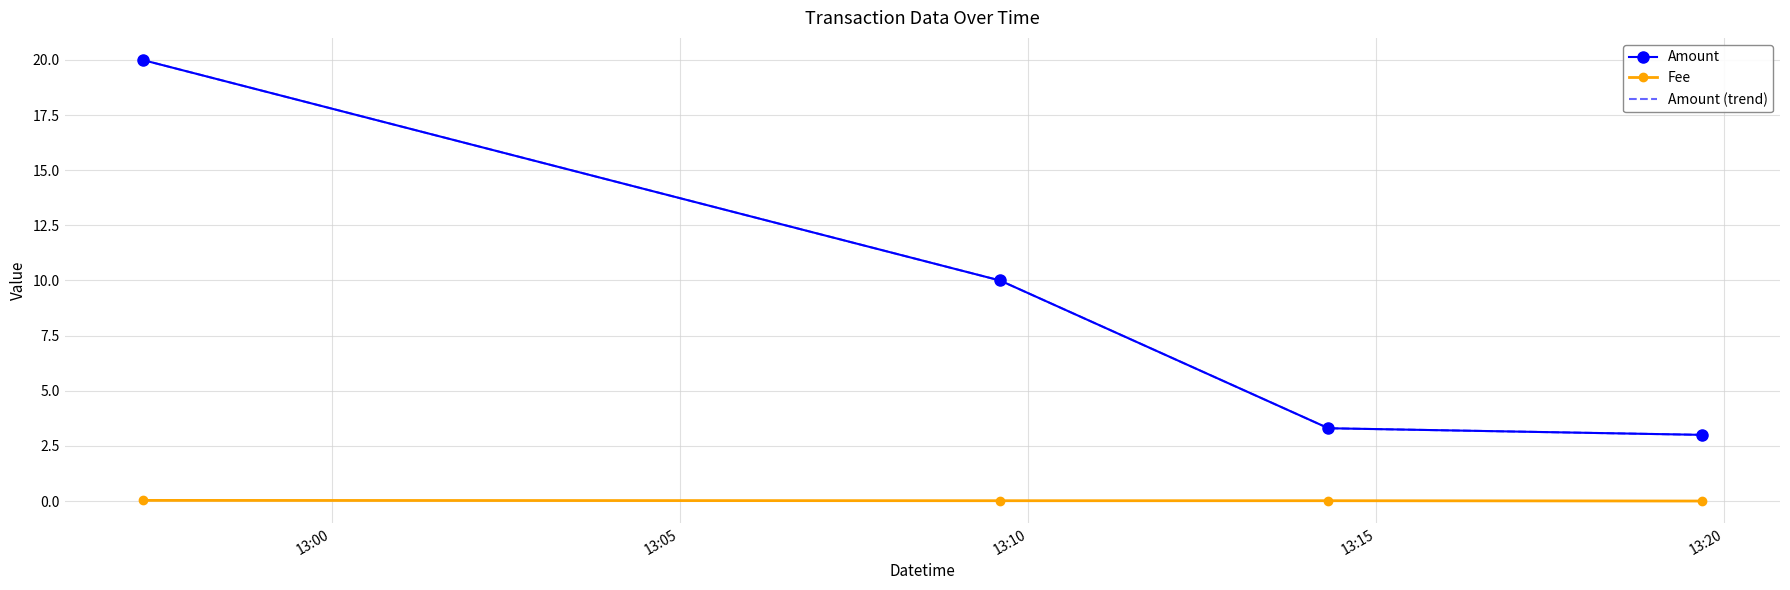

True or false: Fee and Amount cross at least once.

False